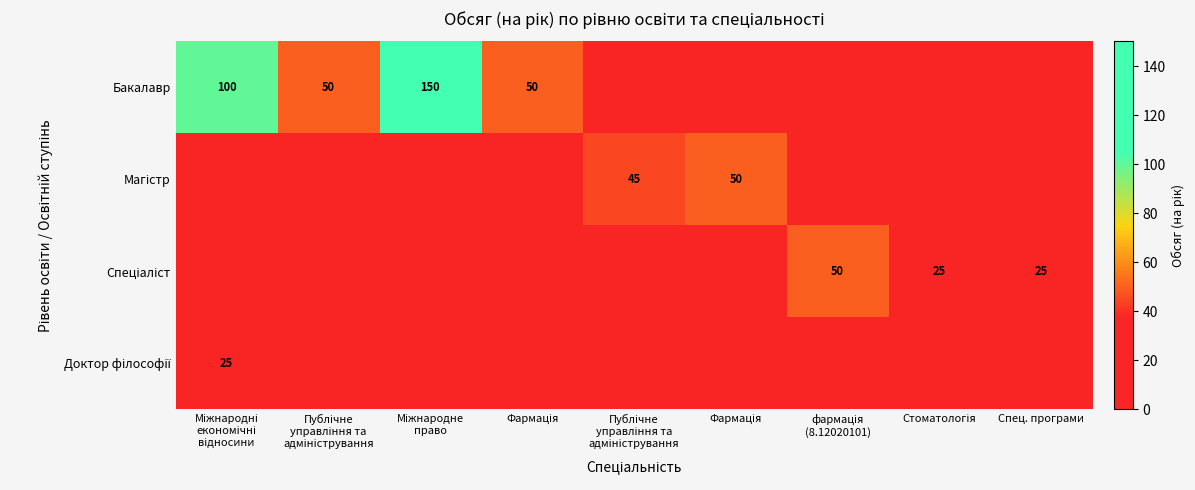

What is the difference between the Доктор філософії values at Міжнародні економічні відносини and Міжнародне право?

25